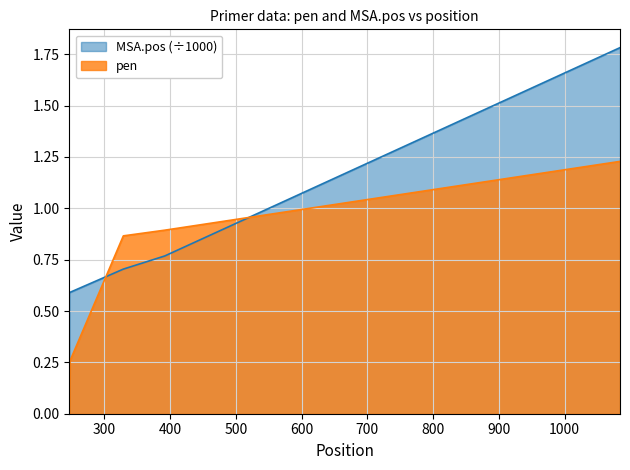

At which category is the sum across all series the highest?

1084